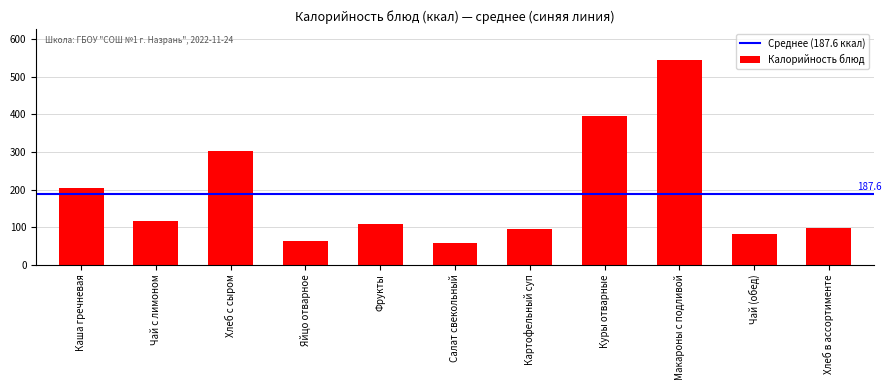

Reading right to left, transcribe all the data shown in this chart.

Хлеб в ассортименте=97.8	Чай (обед)=81.0	Макароны с подливой=546.0	Куры отварные=396.0	Картофельный суп=95.0	Салат свекольный=56.3	Фрукты=109.0	Яйцо отварное=63.0	Хлеб с сыром=302.0	Чай с лимоном=115.0	Каша гречневая=203.0